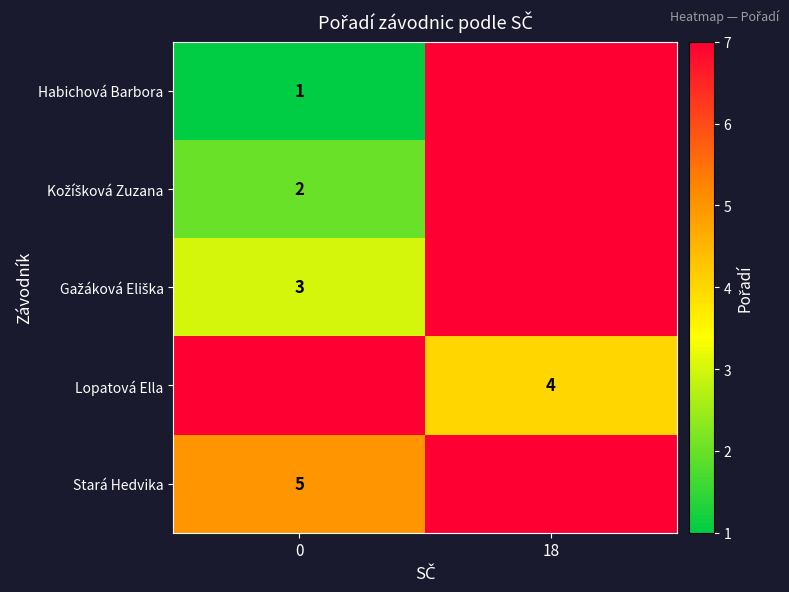

True or false: Stará Hedvika has a value of 5 at 0.

True